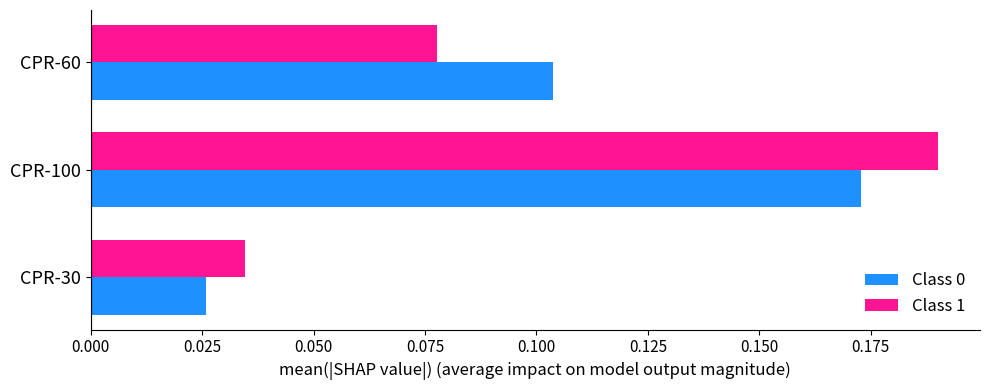

What is the sum of all Class 1 values?

0.3